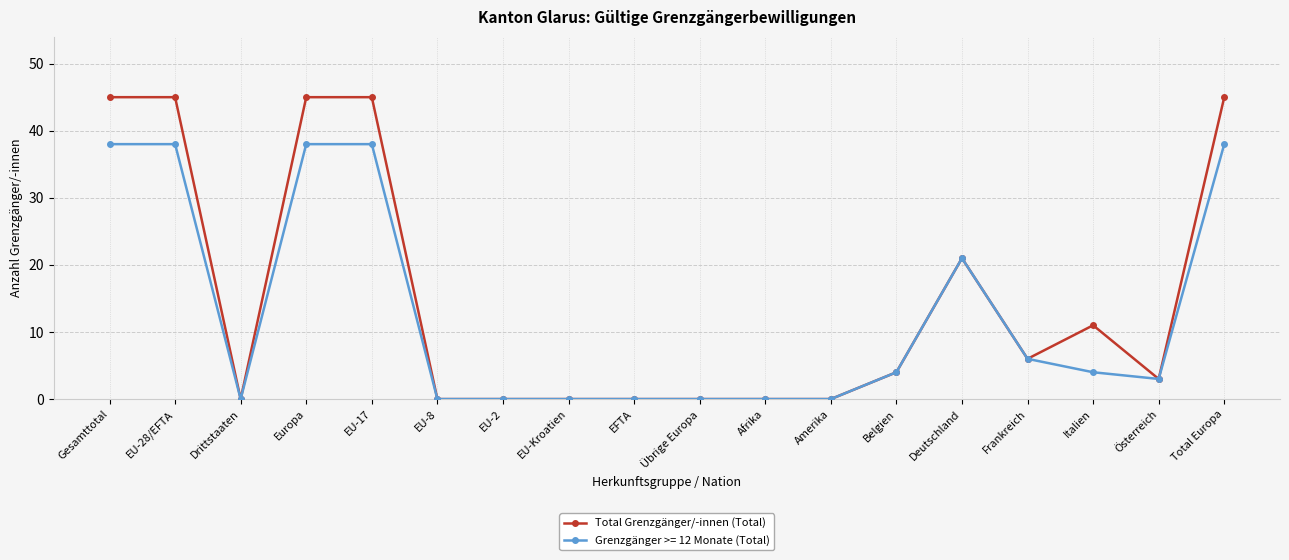

What is the greatest value displayed?

45